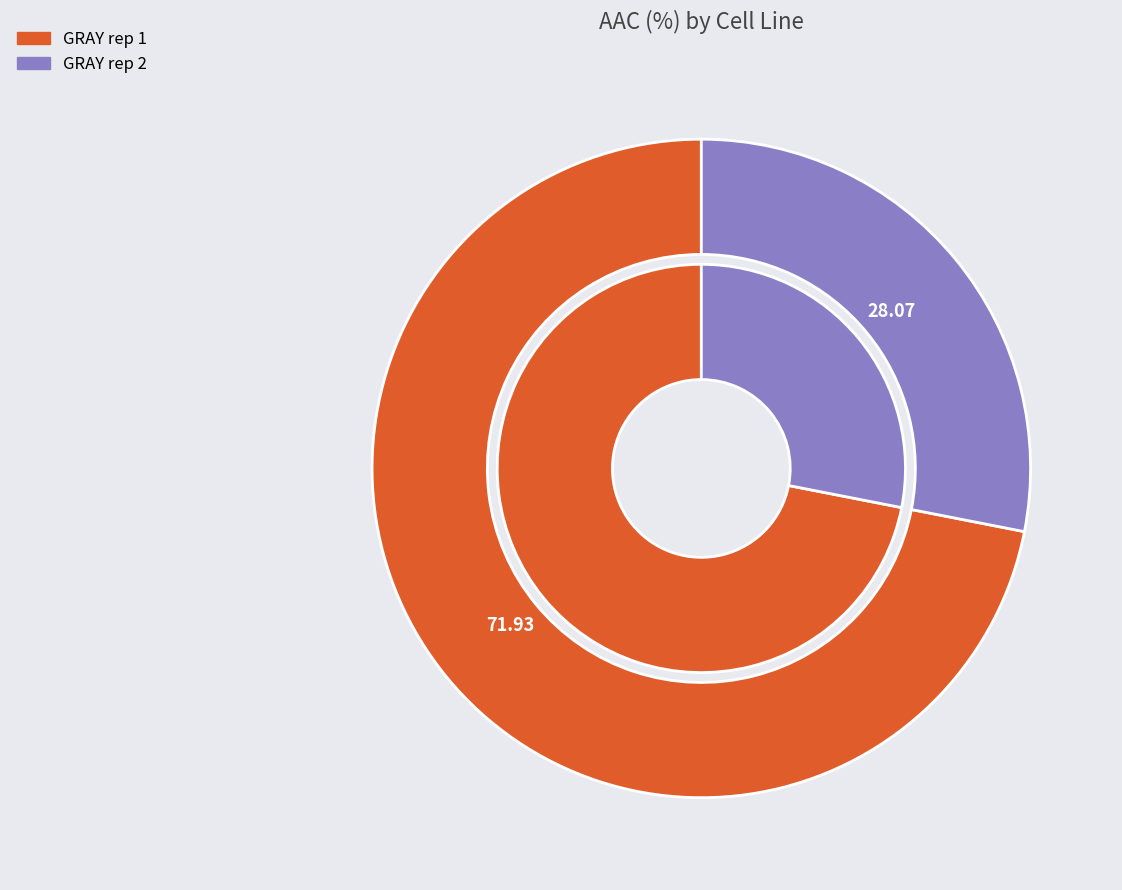

What percentage is the GRAY rep 2 slice, to the nearest percent?

28%